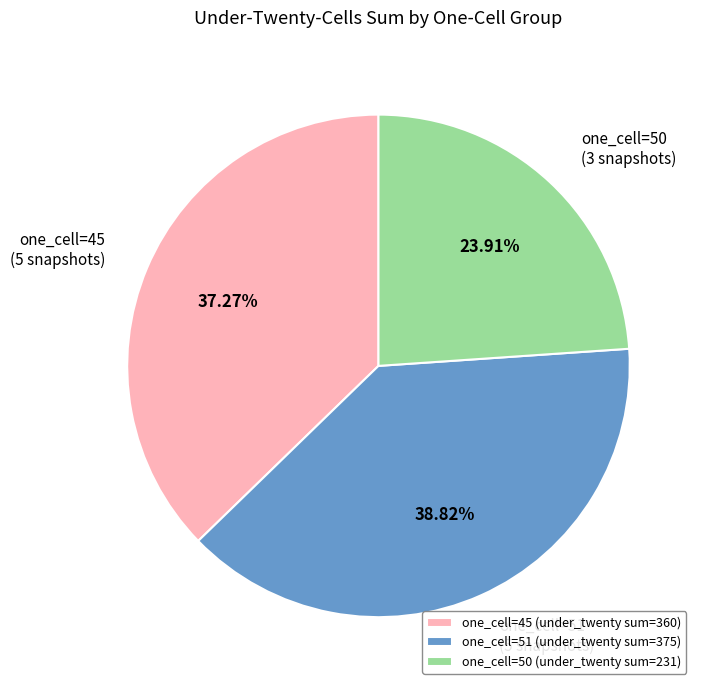

Do one_cell=51 (5 snapshots) and one_cell=45 (5 snapshots) together represent more than half of the pie?

Yes